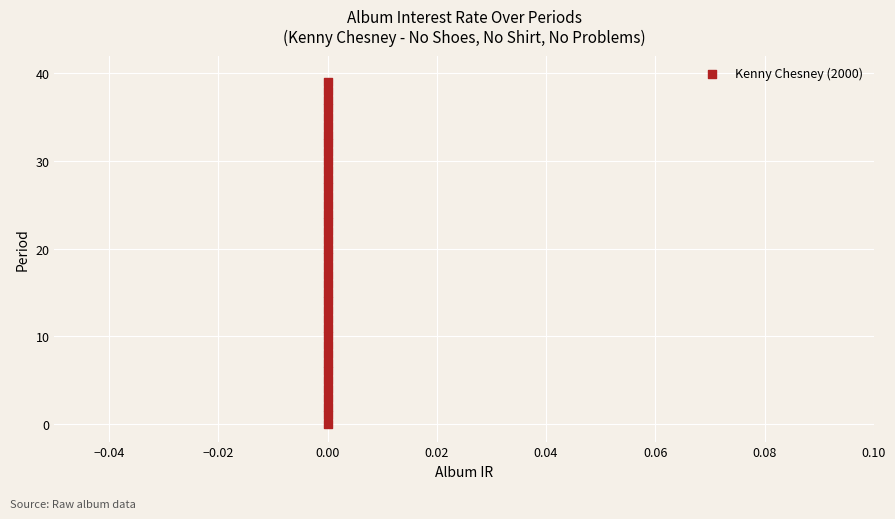

What is the range of Y values (max minus min)?

39